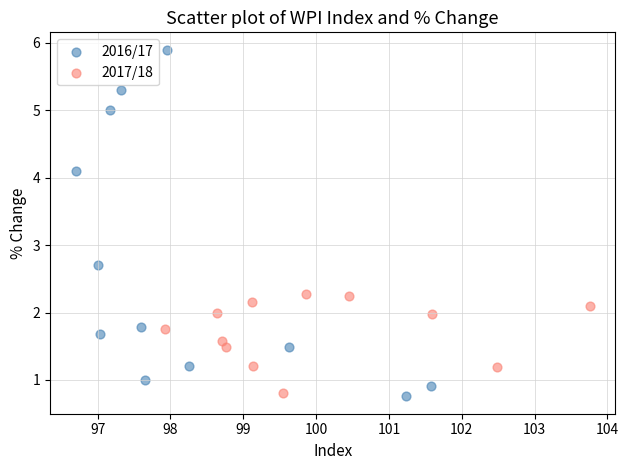

Which series reaches the maximum Y coordinate?

2016/17